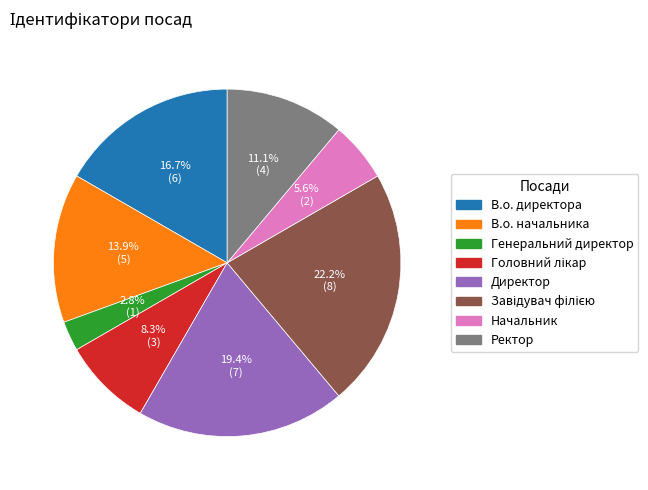

To the nearest percent, what is the difference between the largest and smallest slice percentages?

19%